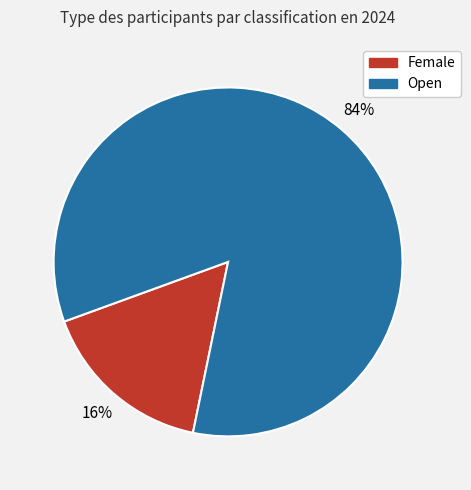

Does Female represent more than half of the total?

No